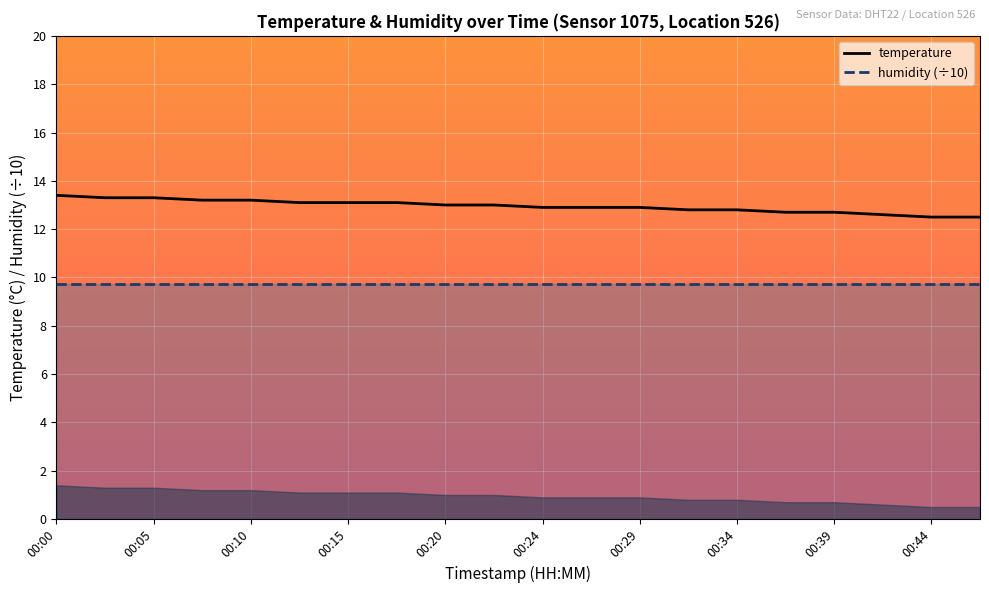

What is the sum of all values?

259.0